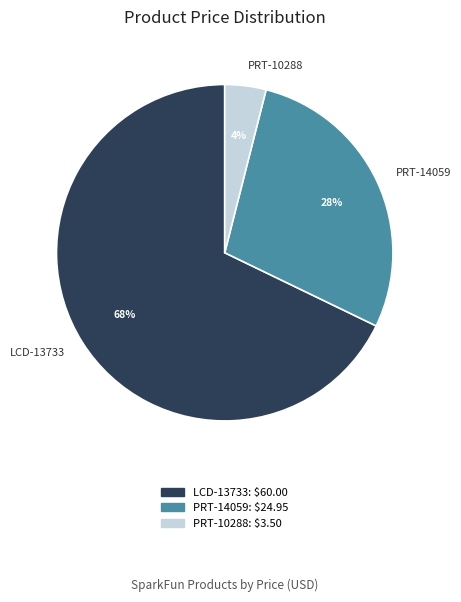

How many slices are in this pie chart?

3